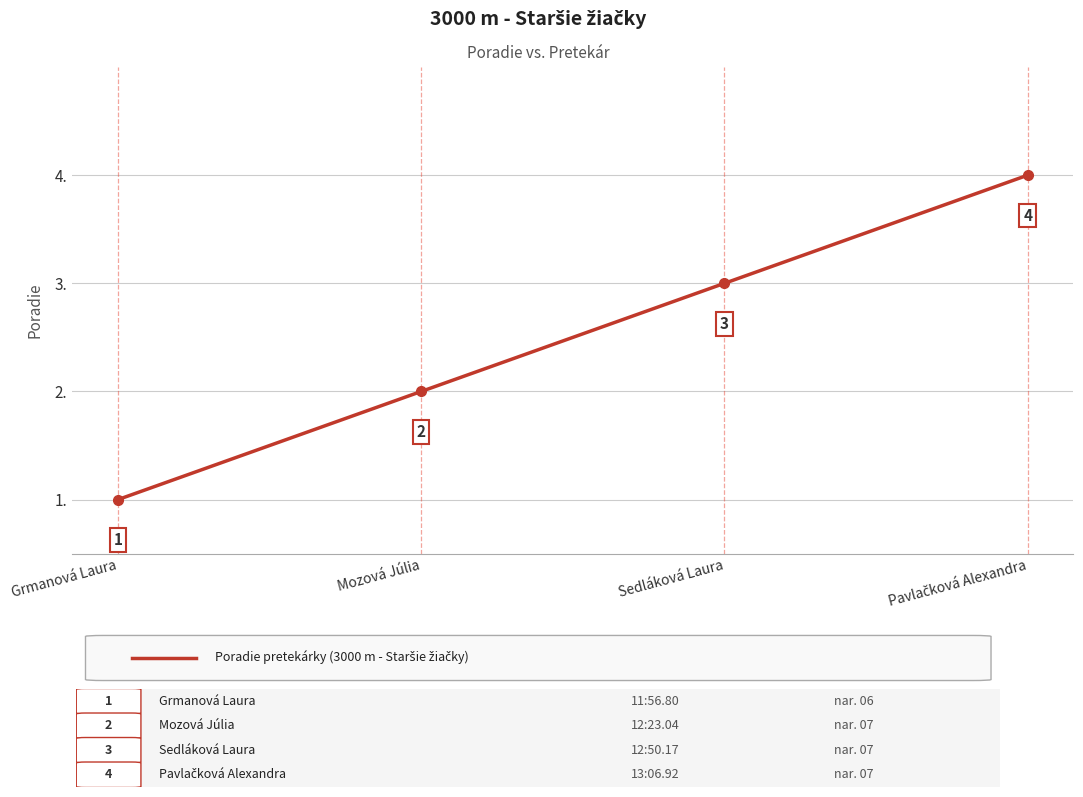

Is it true that the value at Mozová Júlia is 3?

False